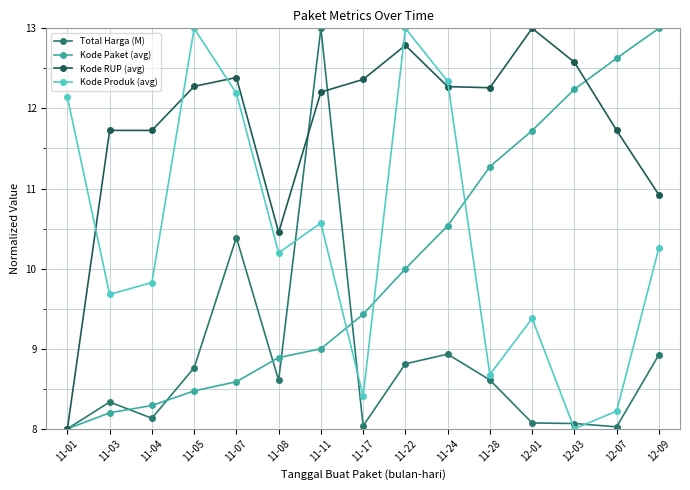

What is the difference between the Kode Produk (avg) values at 12-09 and 11-08?

0.1